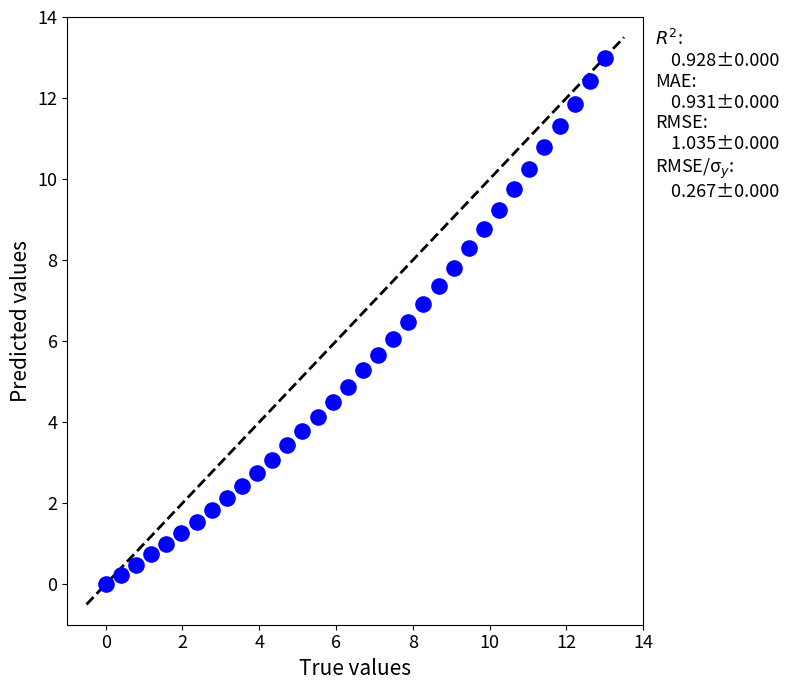

What is the range of X values (max minus min)?

13.0